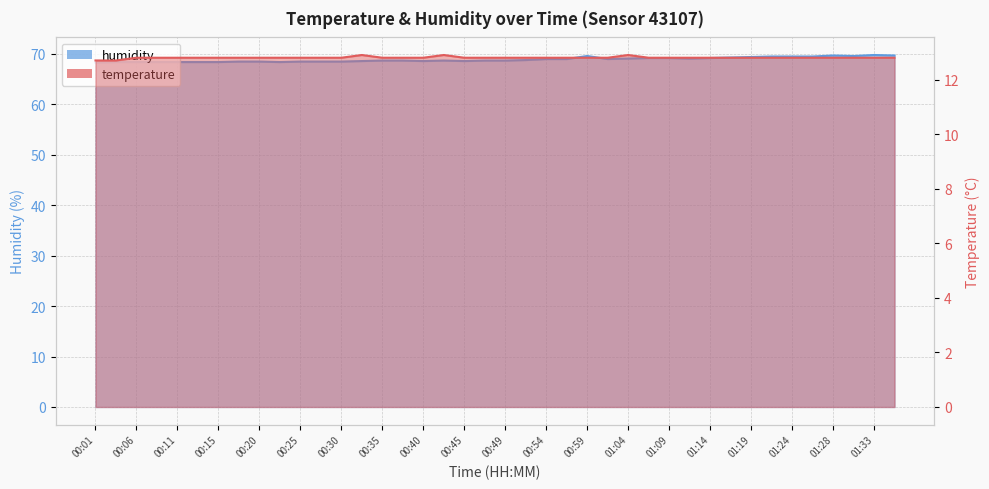

What is the spread (max minus min) of values at 00:03?

55.7